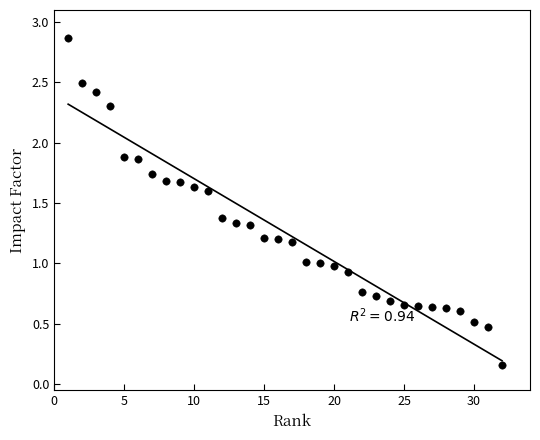

What is the range of Y values (max minus min)?

2.7